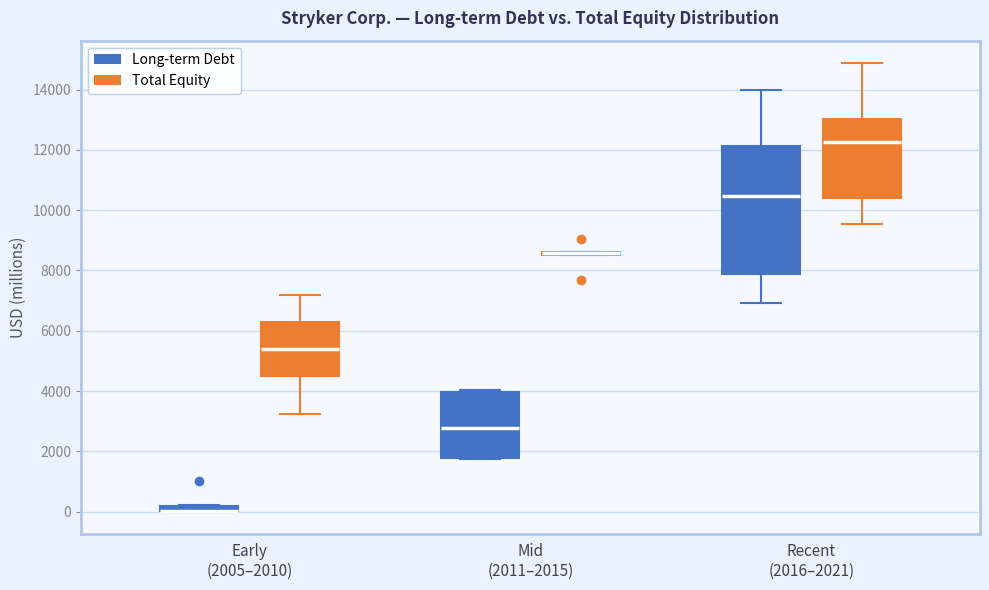

Where is the upper edge of the box for Early (2005–2010) (Long-term Debt) on the y-axis? The values are not printed on the chart, so give them approximately, as read against the axis.

200